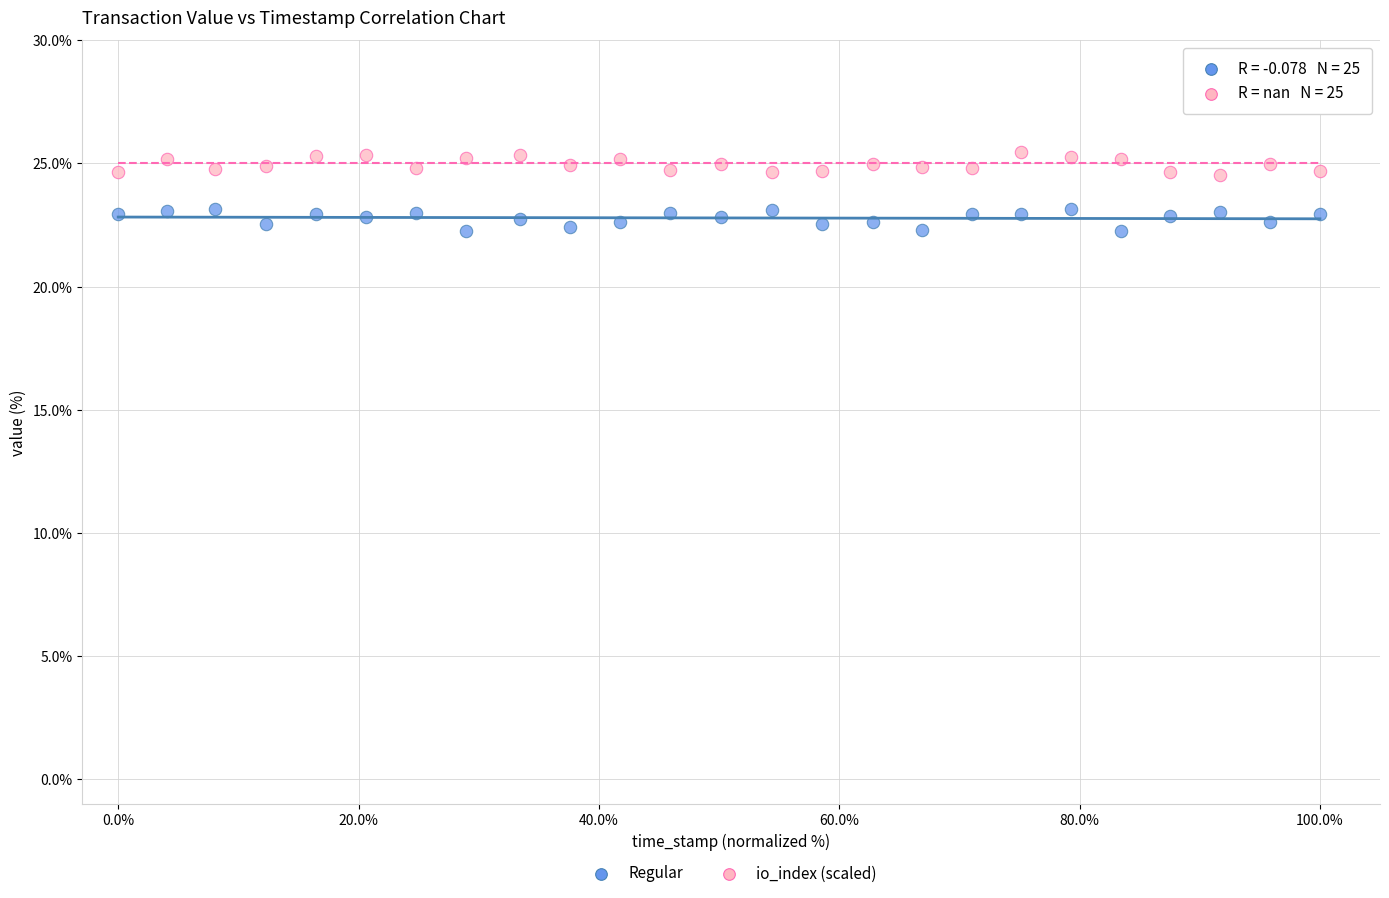

Which series contains the highest Y value?

io_index (scaled)